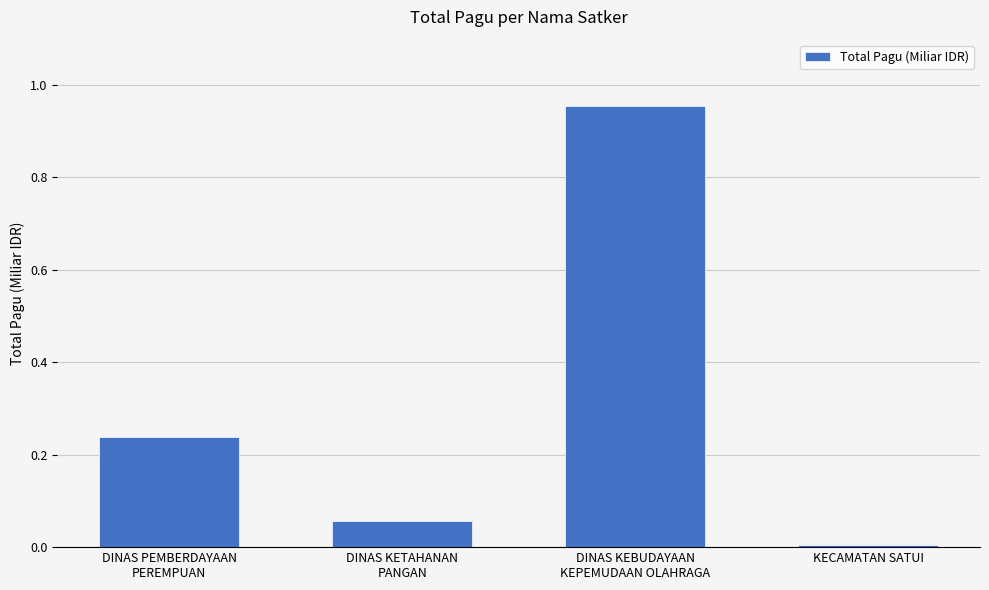

Between KECAMATAN SATUI and DINAS PEMBERDAYAAN
PEREMPUAN, which is larger?

DINAS PEMBERDAYAAN
PEREMPUAN